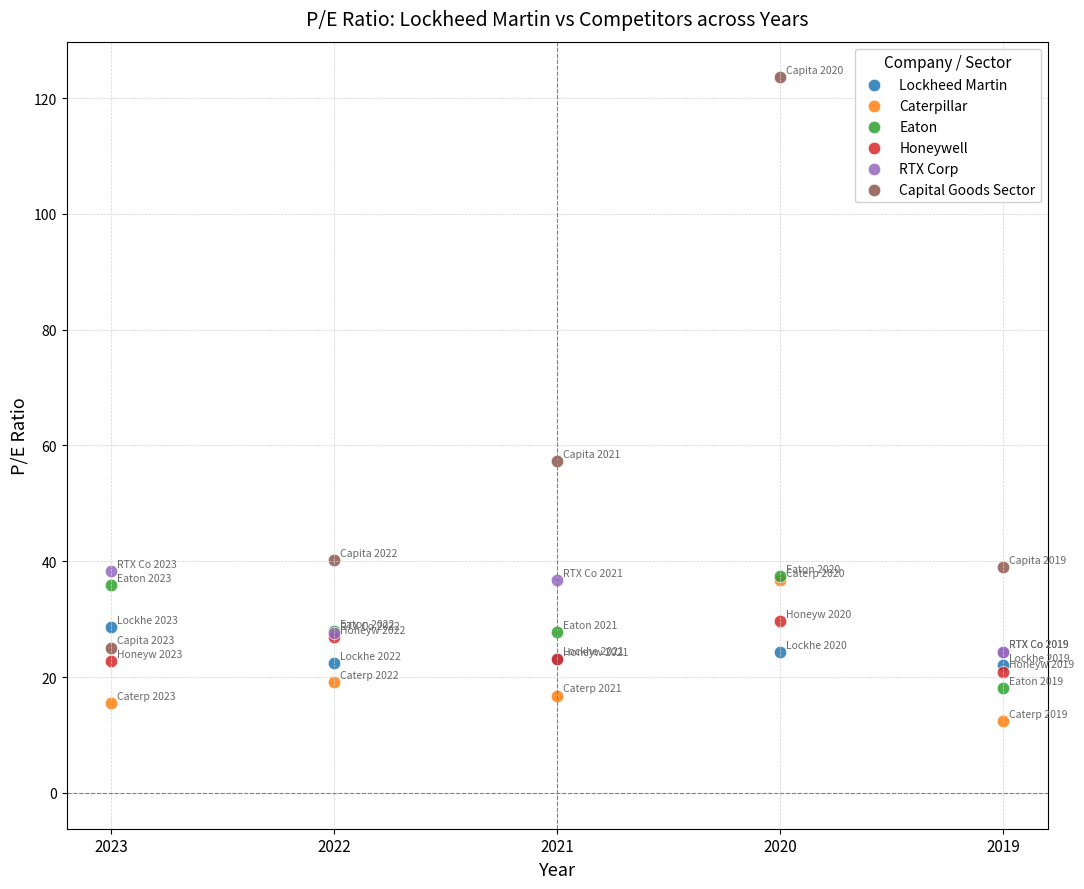

Which series reaches the minimum Y coordinate?

Caterpillar